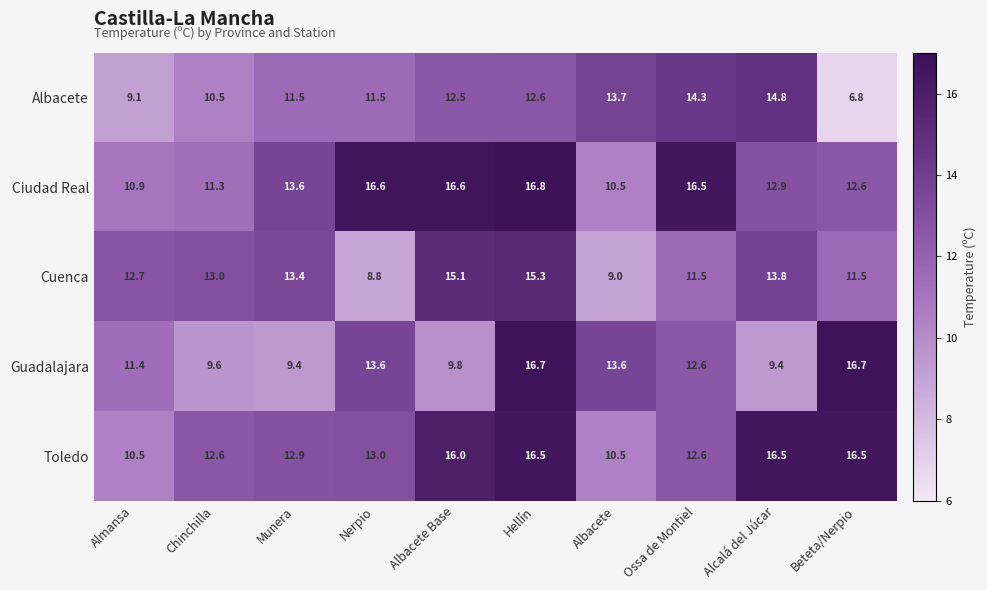

What is the average value of the Toledo series?

13.8